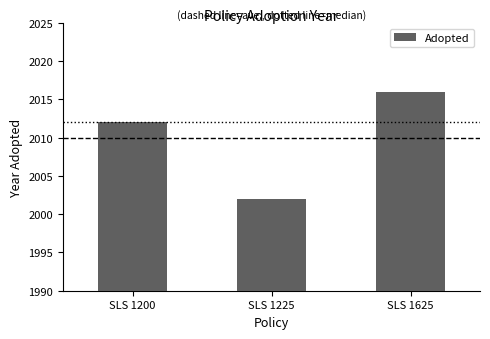

The chart shows a value of 2002 at SLS 1225. True or false?

True